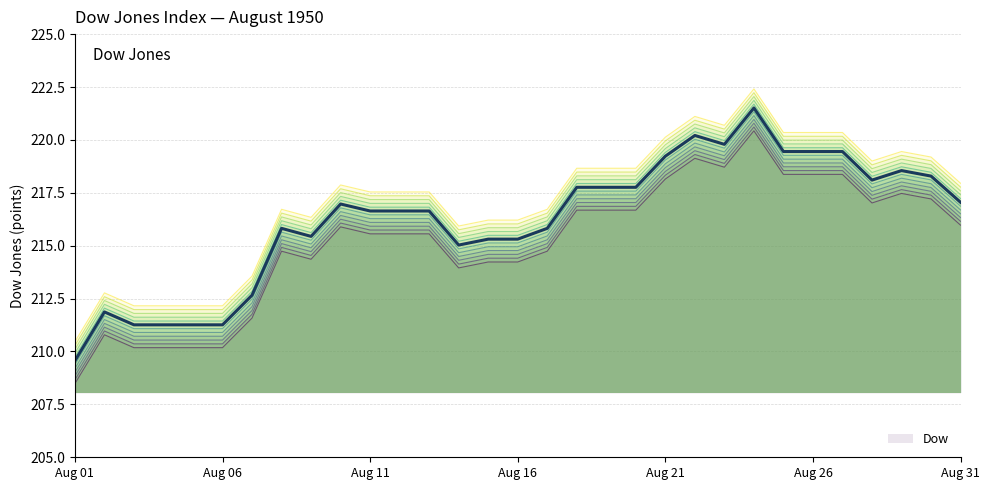

How many data points are above 216?

18